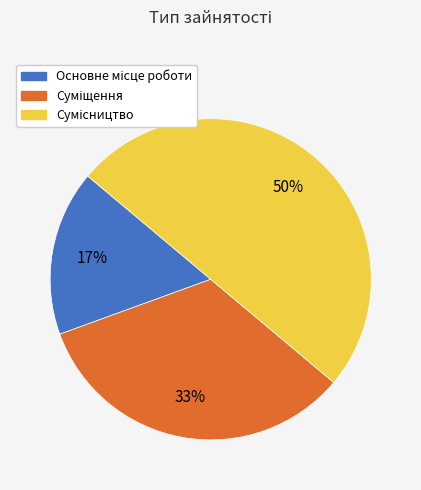

To the nearest percent, what is the difference between the largest and smallest slice percentages?

33%